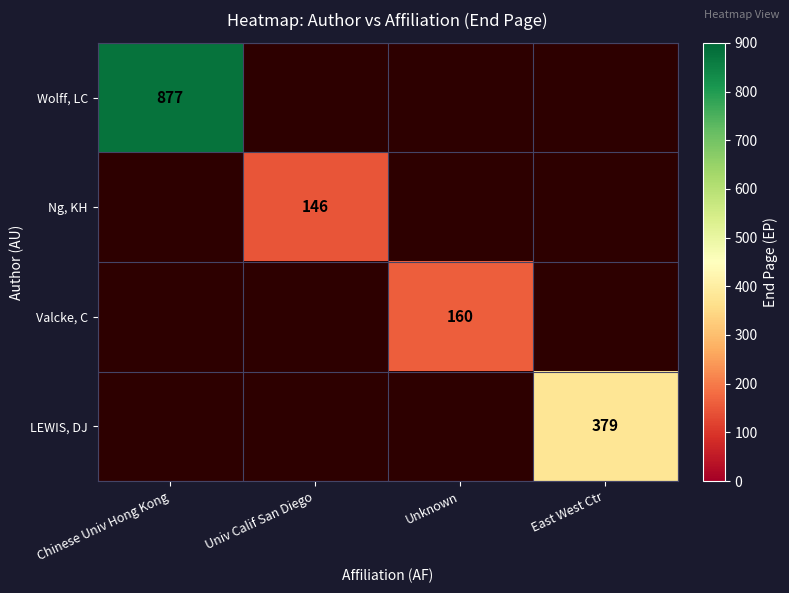

True or false: Valcke, C has a value of 286 at Unknown.

False